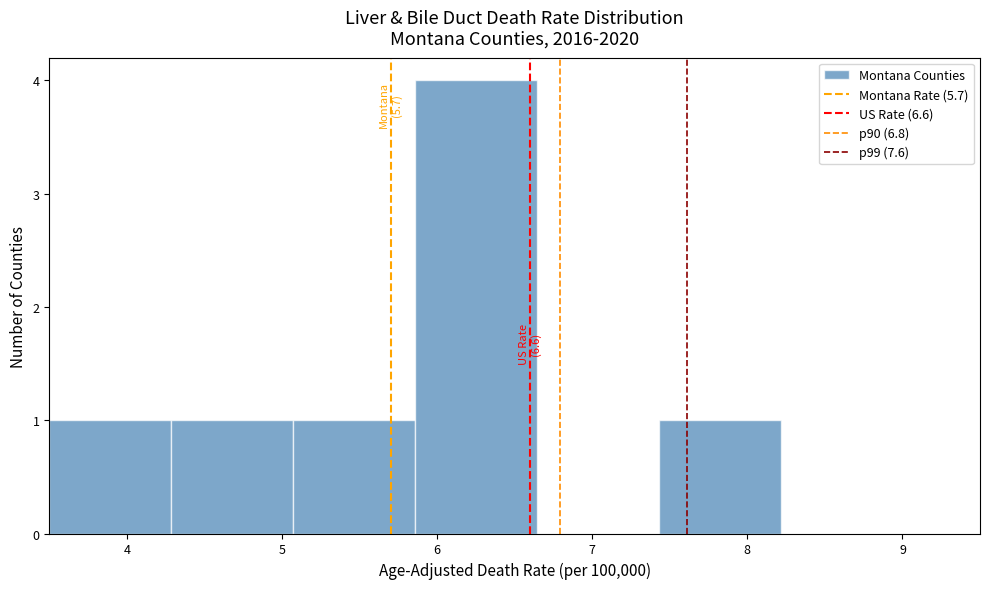

Which range on the x-axis has the tallest bar?

5.9 to 6.6